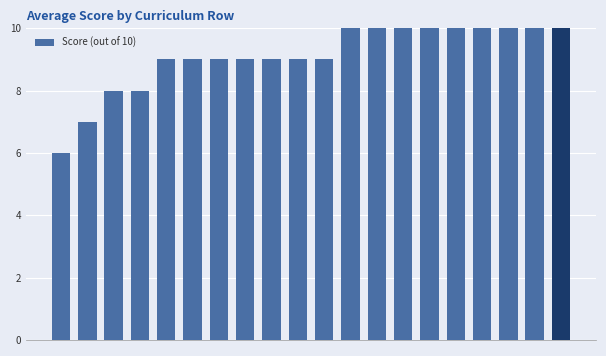

Count the values in the range 9 to 10.

16